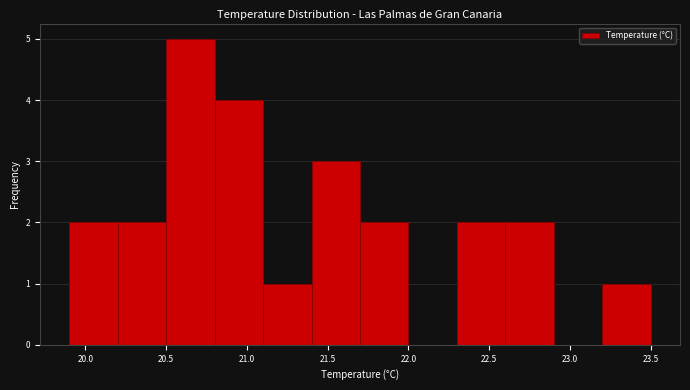

Over which range of the x-axis is the bar tallest?

20.5 to 20.8